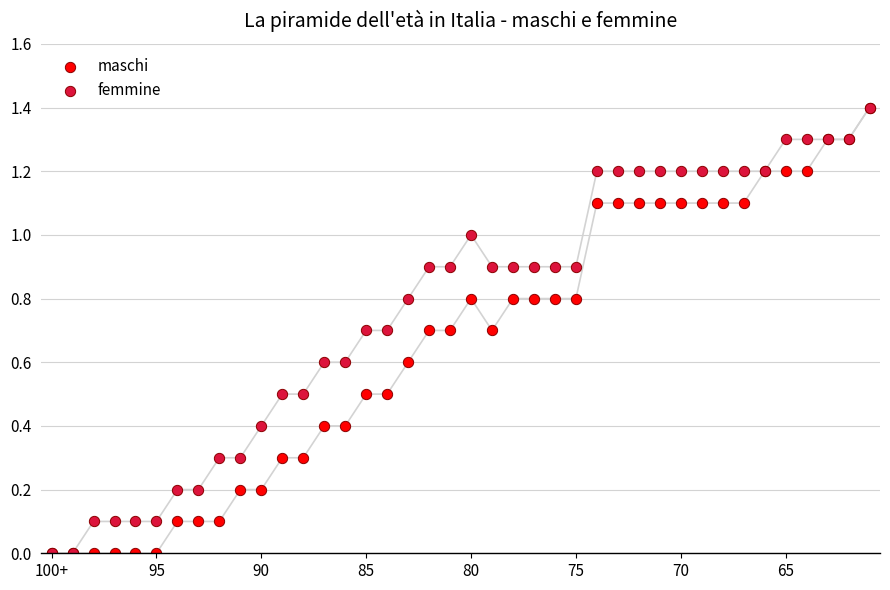

What are all the series names shown in the legend?

maschi, femmine